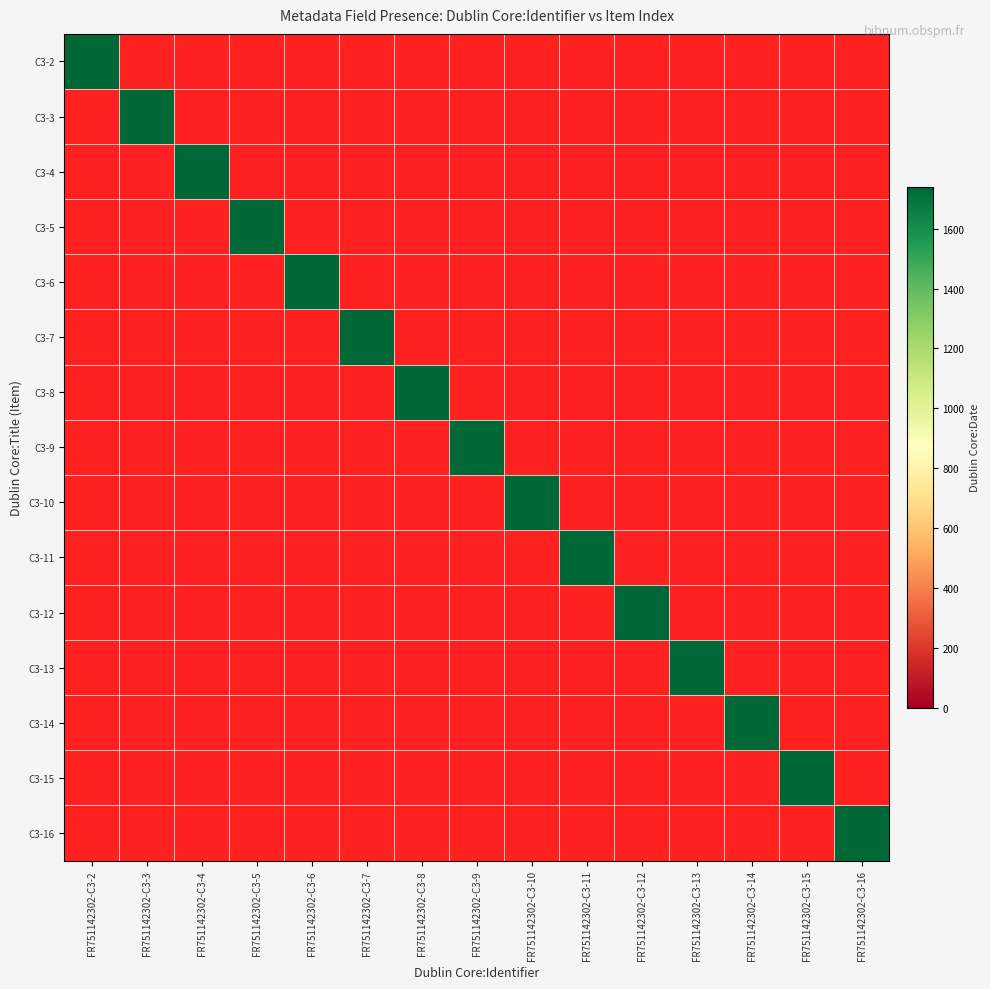

Which category has the highest value in the FR751142302-C3-10 series?

C3-10